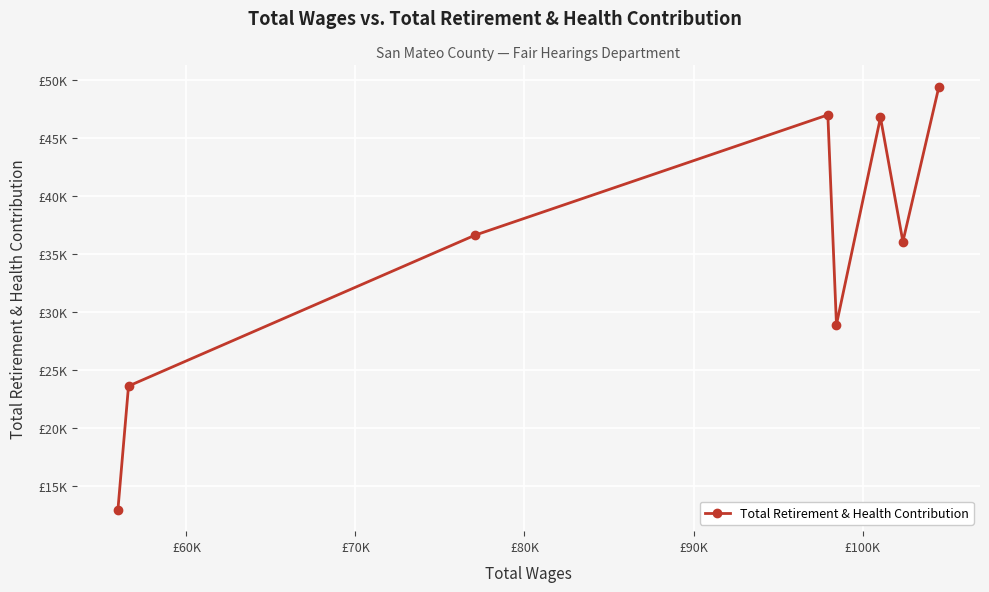

How many lines are shown in the chart?

1